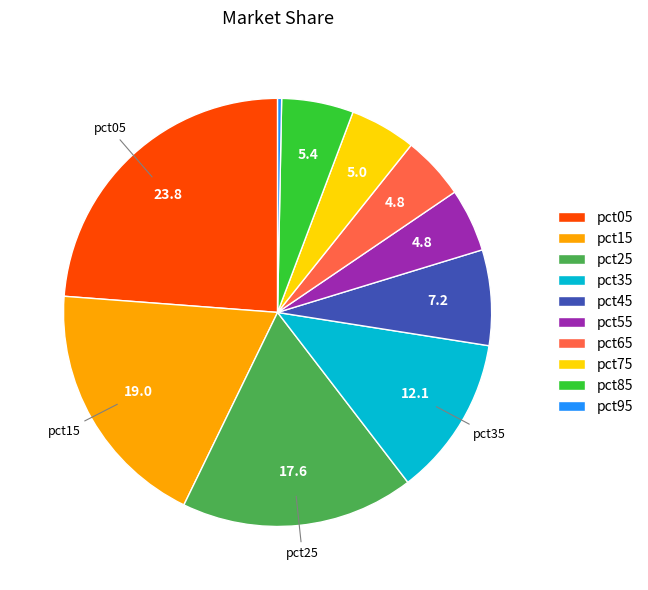

Between pct45 and pct75, which is larger?

pct45